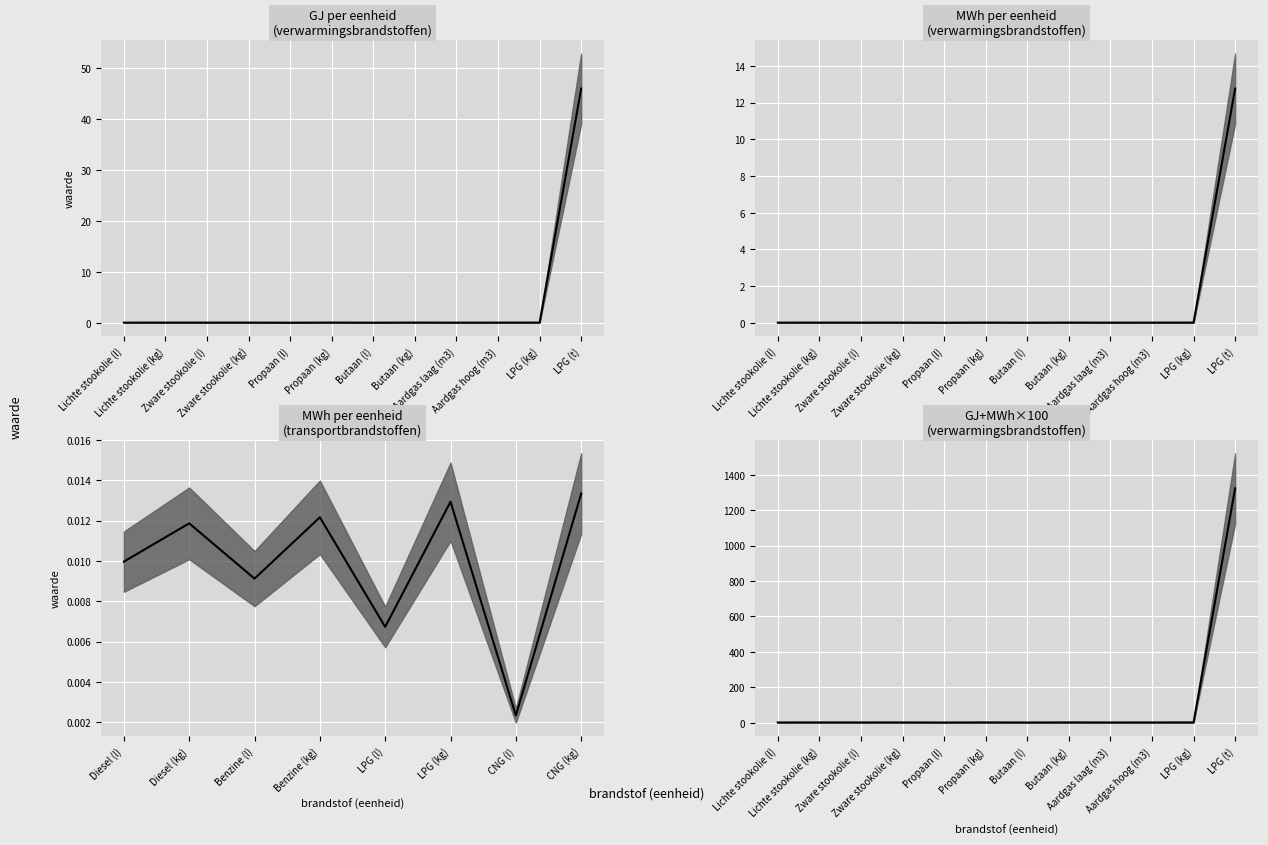

What is the greatest value displayed?

1322.3